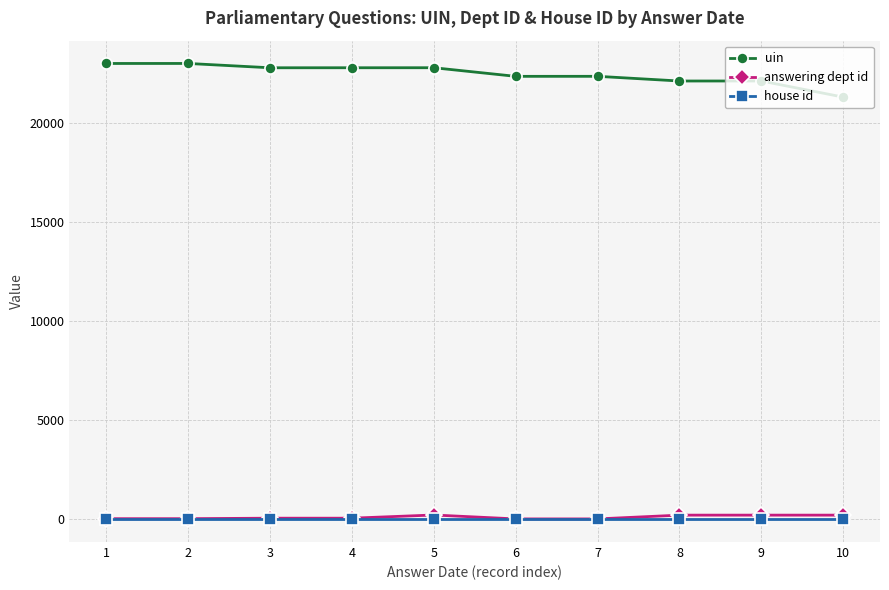

How many categories are shown in the chart?

10